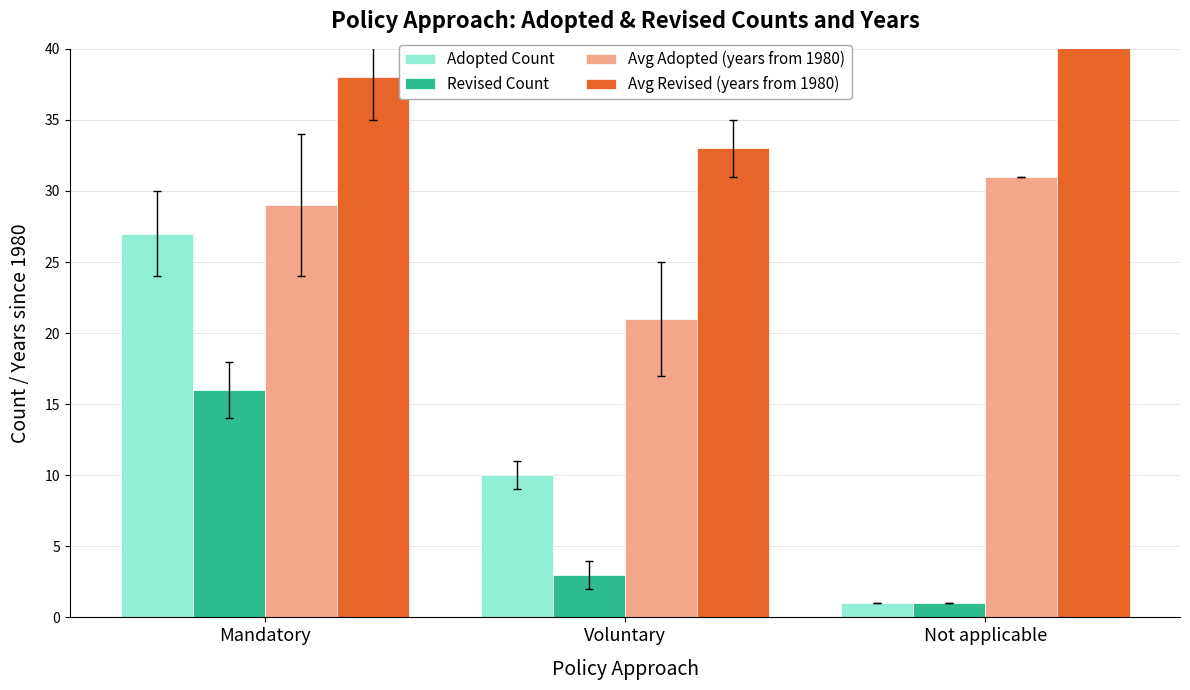

Which series has the widest spread of values?

Adopted Count